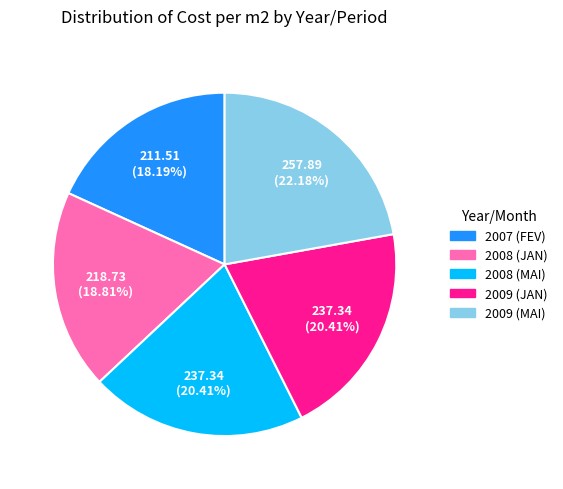

Does any single category account for the majority?

No